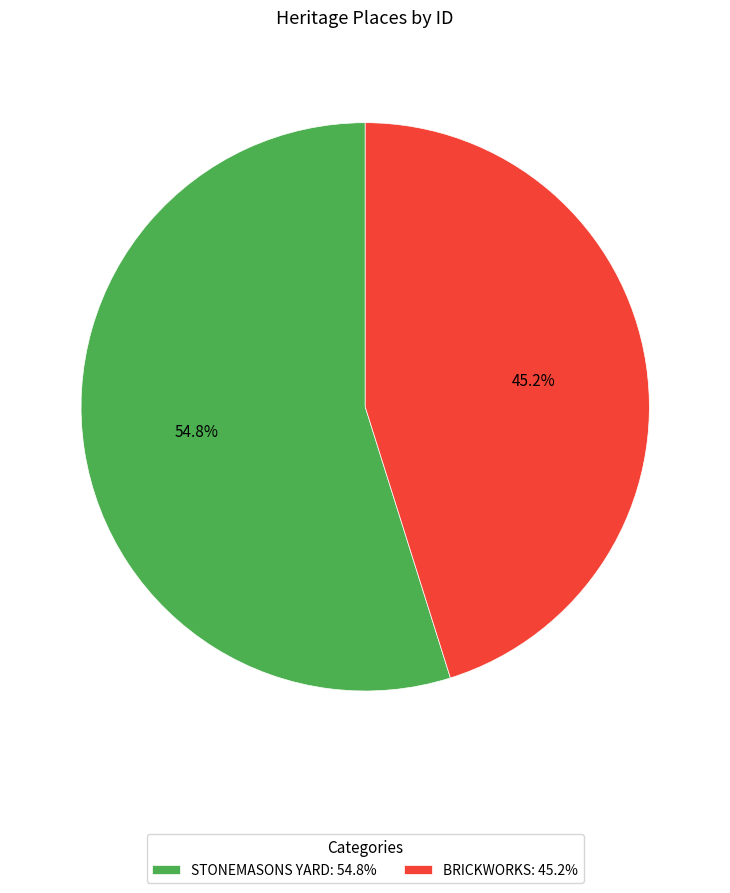

Between BRICKWORKS and STONEMASONS YARD, which is larger?

STONEMASONS YARD